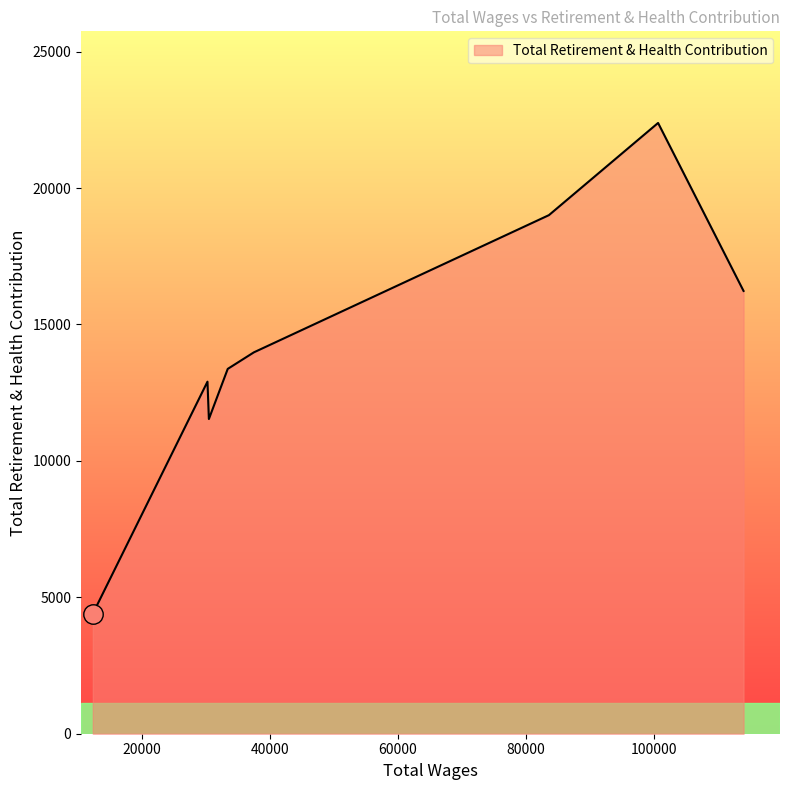

What is the difference between the maximum and minimum values?

17990